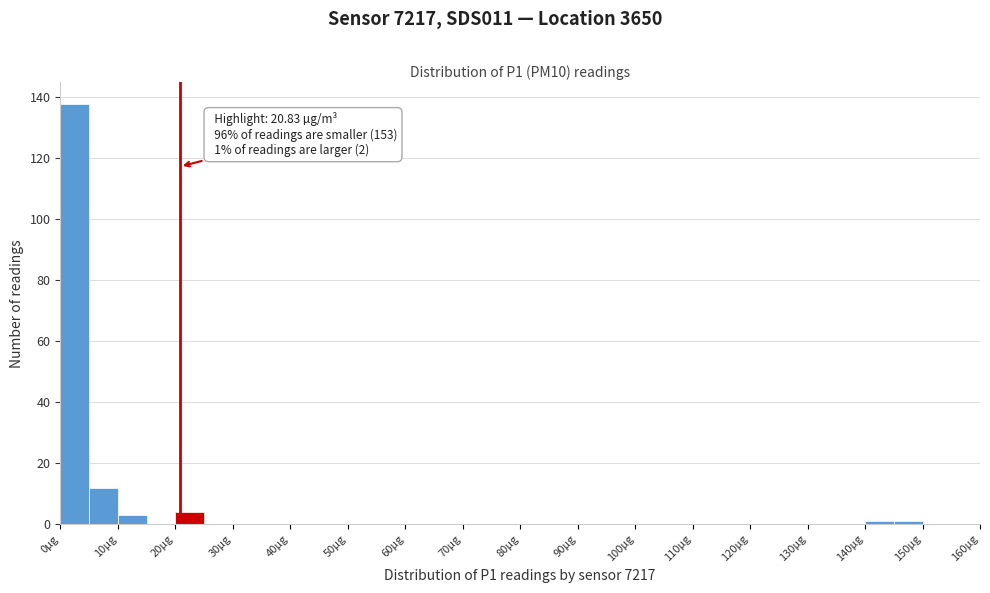

Which range on the x-axis has the tallest bar?

0 to 5